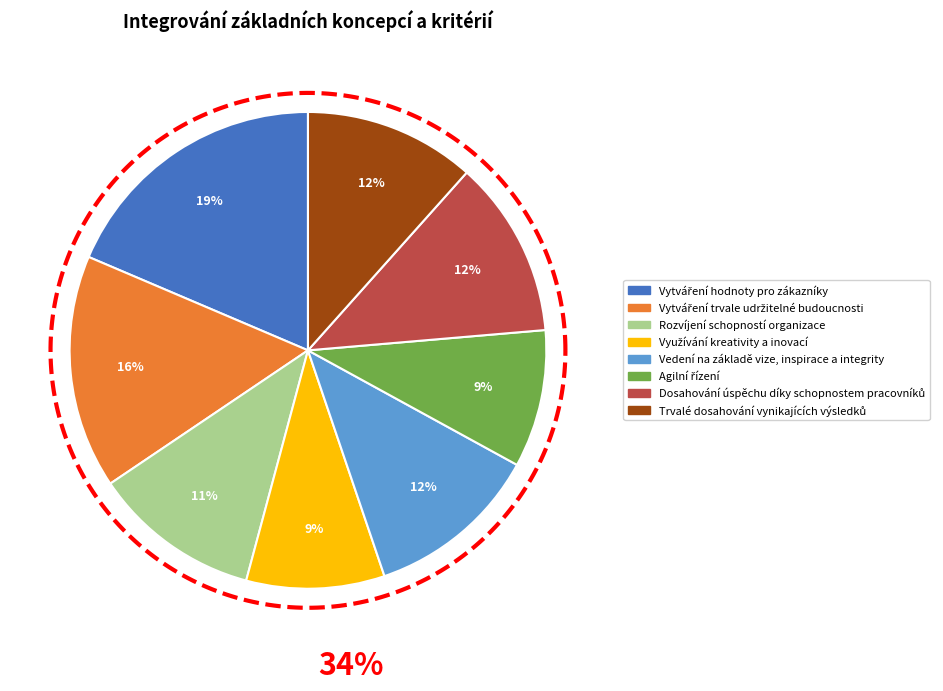

Is there any slice that represents more than half of the pie?

No